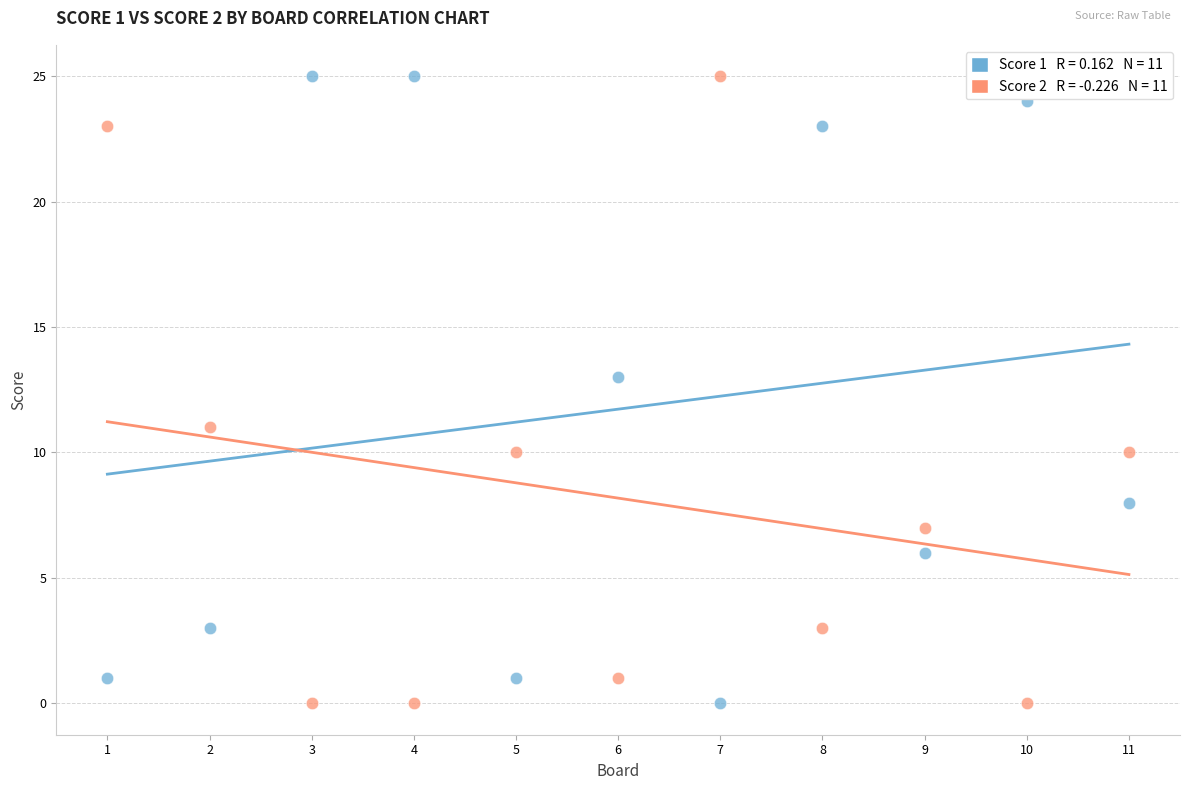

Across all data points, what is the range of X values (max minus min)?

10